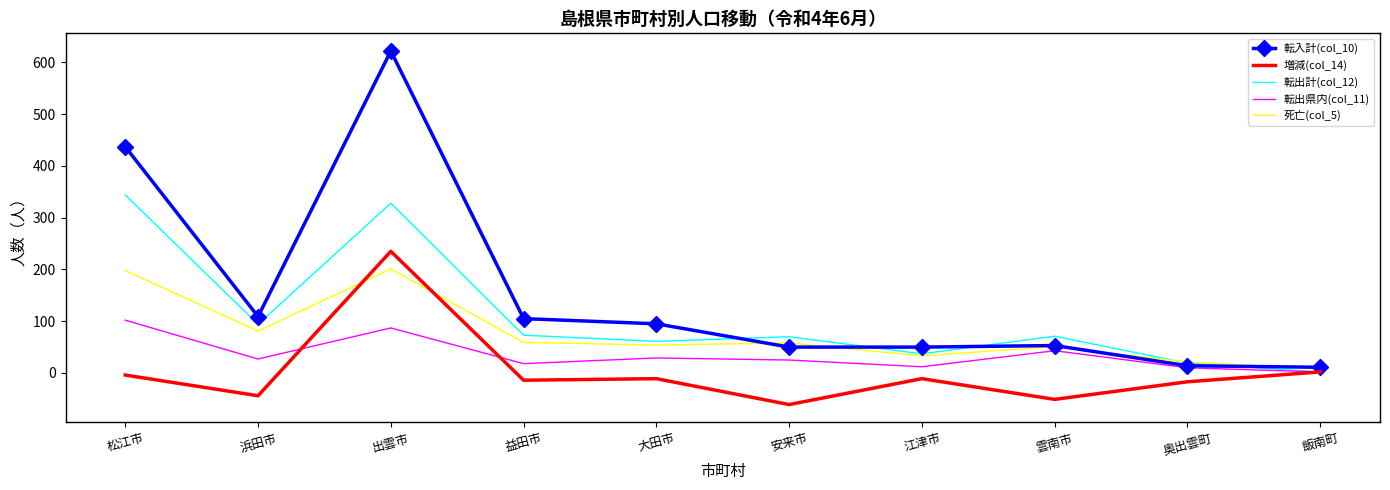

List the series in order of their overall mean, lowest first.

増減(col_14), 転出県内(col_11), 死亡(col_5), 転出計(col_12), 転入計(col_10)